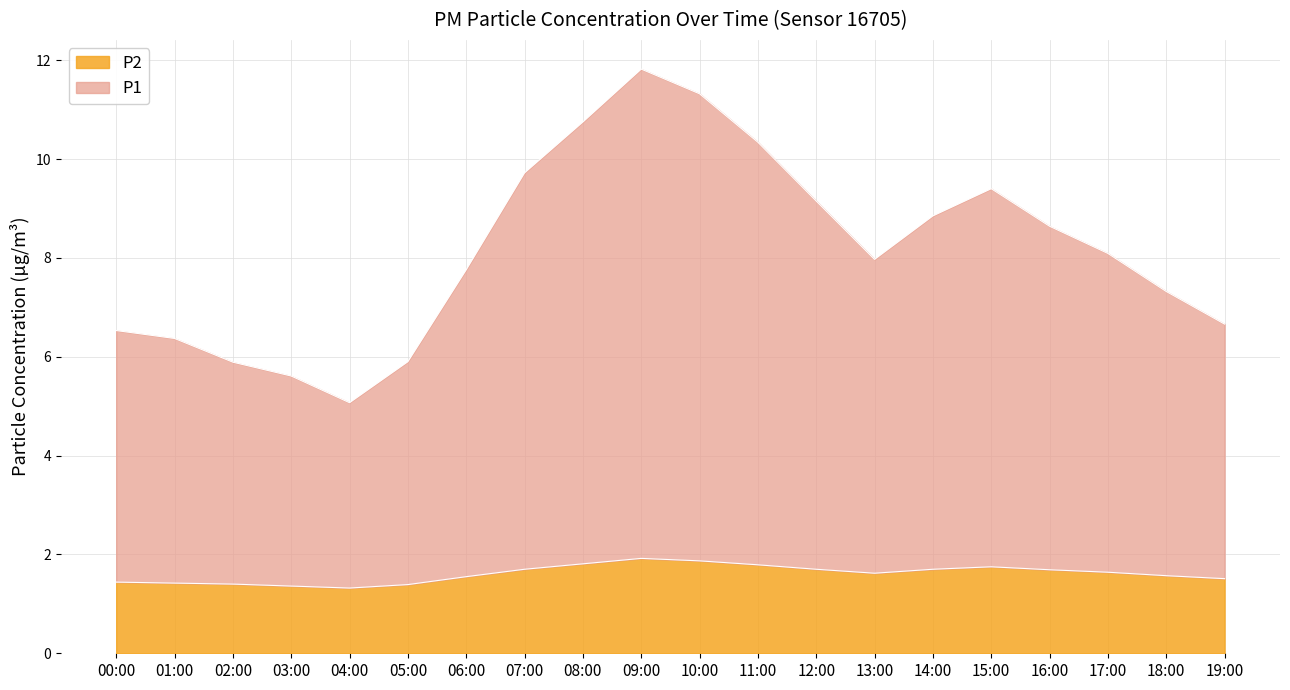

What is the sum of the P2 values at 16:00 and 01:00?

3.0